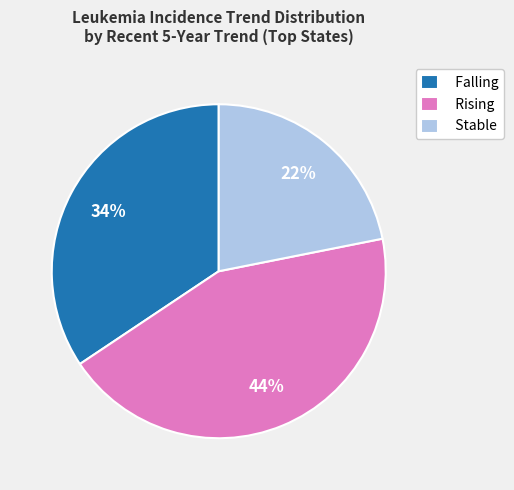

Combined, do Falling and Stable account for over 50%?

Yes